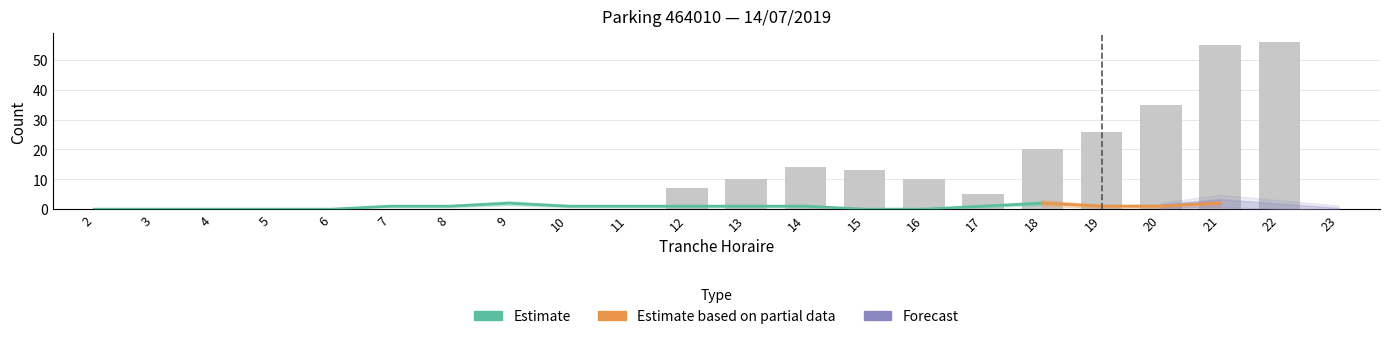

Where does the data first go above 5?

12